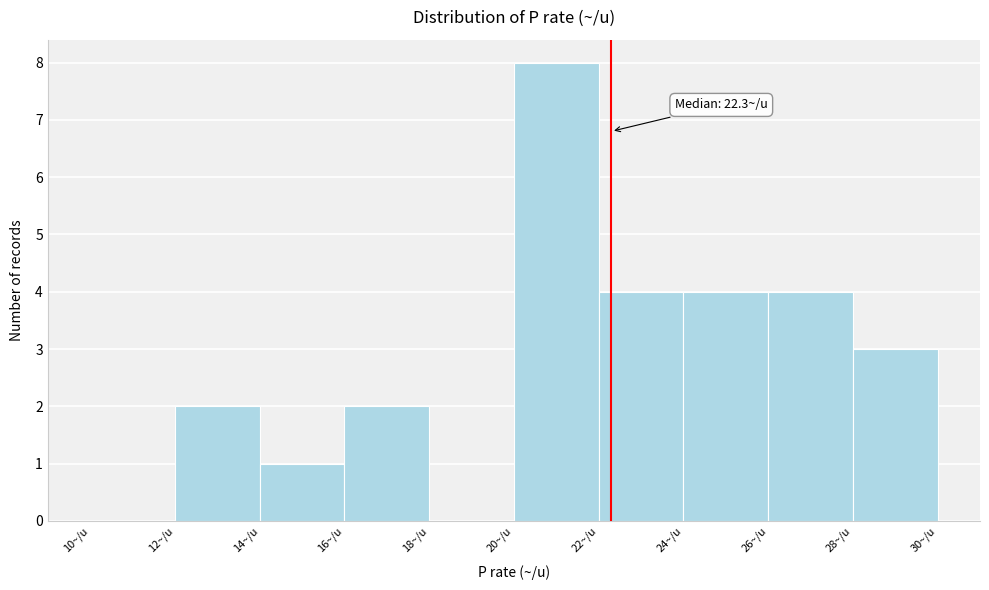

Over which range of the x-axis is the bar tallest?

20 to 22